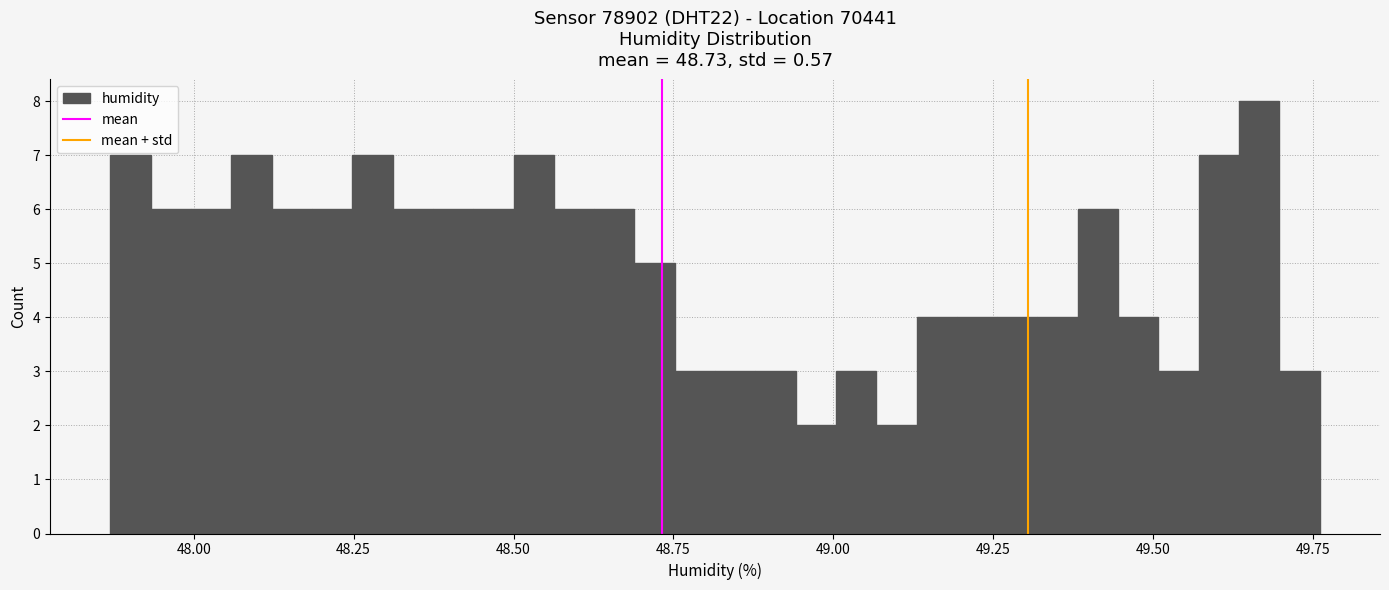

Around what value on the x-axis is the tallest bar? Give the approximate position of its centre, as read against the axis.

49.65